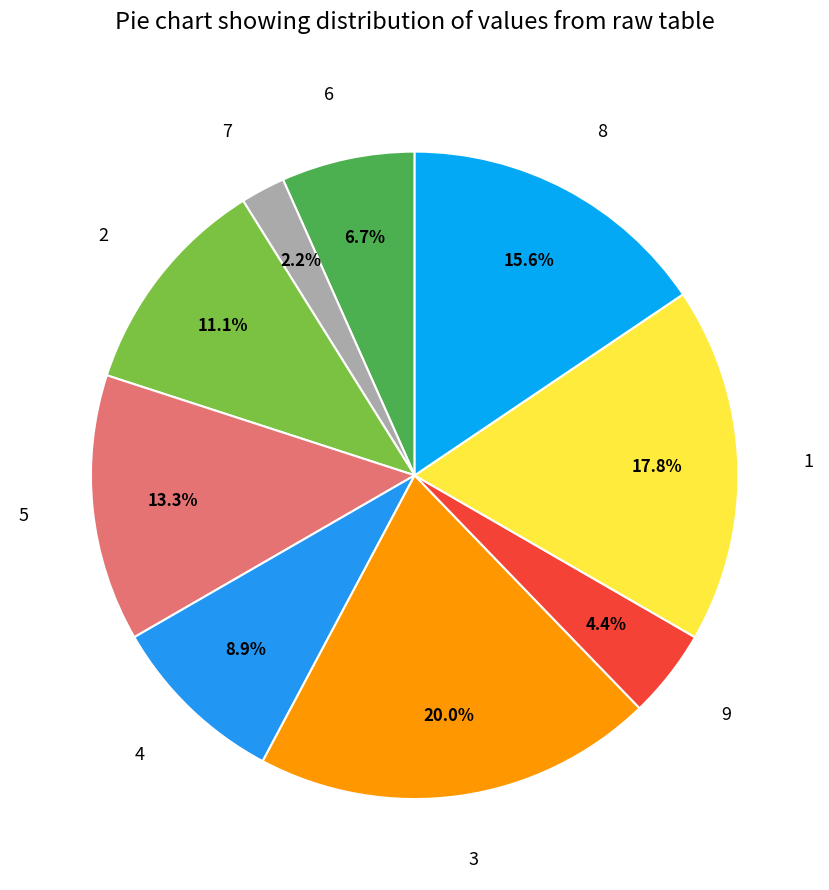

Combined, do 8 and 2 account for over 50%?

No